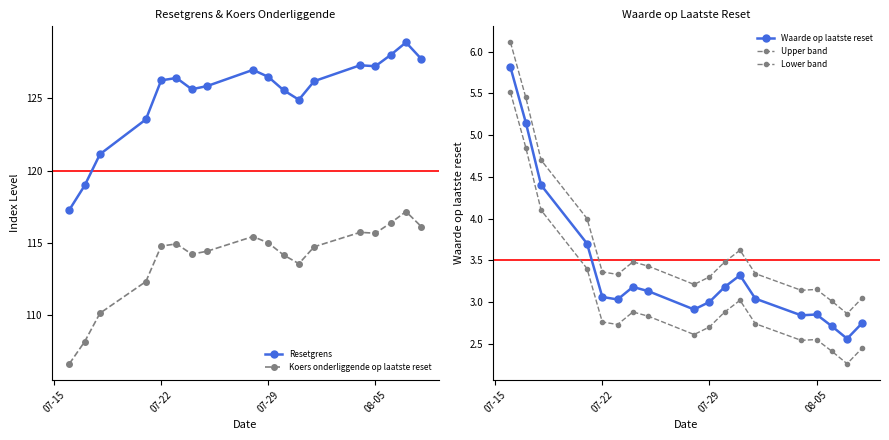

What is the maximum value for Koers onderliggende op laatste reset?

117.2